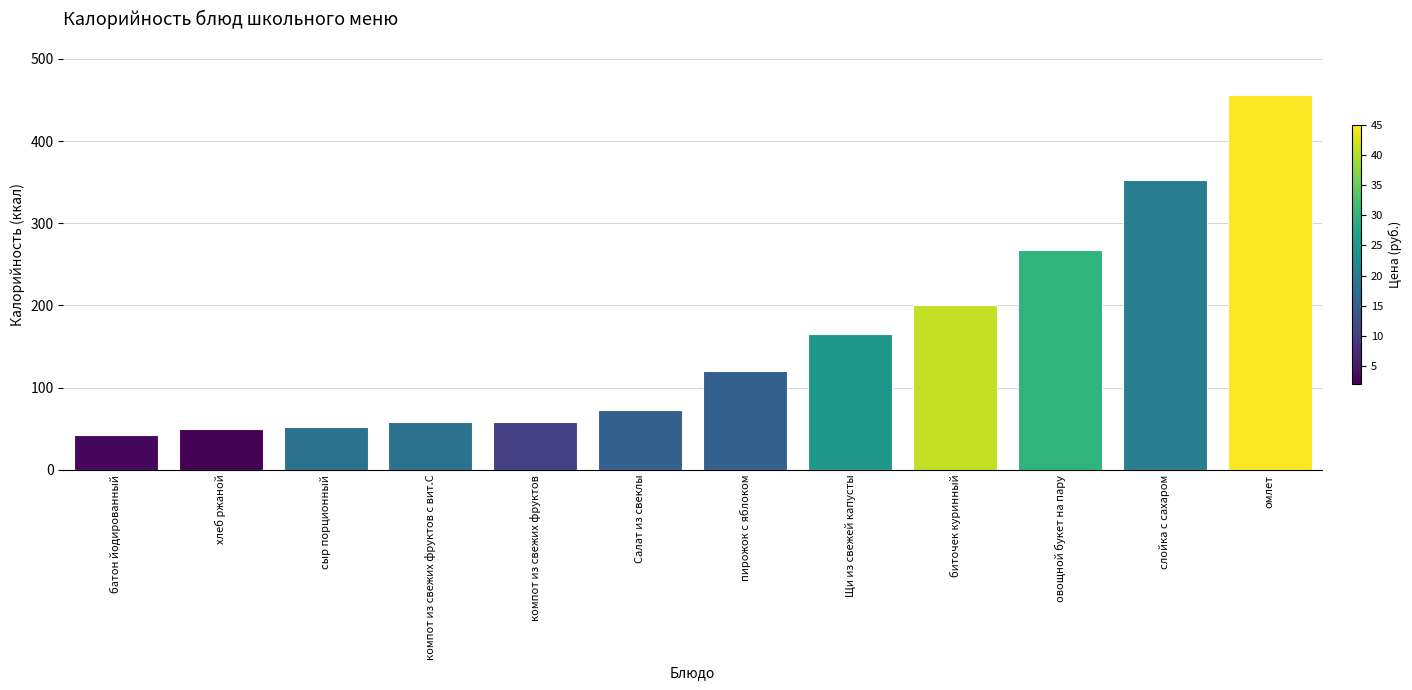

What is the value of the 12th bar from the left?

455.8